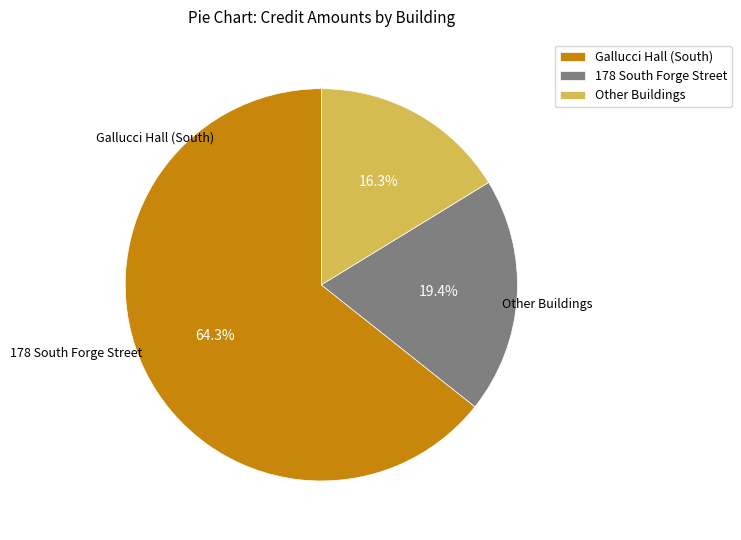

Which has a higher value, 178 South Forge Street or Gallucci Hall (South)?

Gallucci Hall (South)